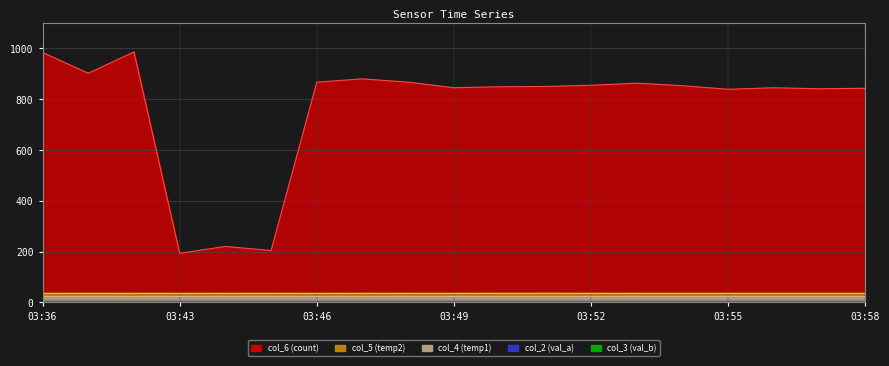

Which series has the widest spread of values?

col_6